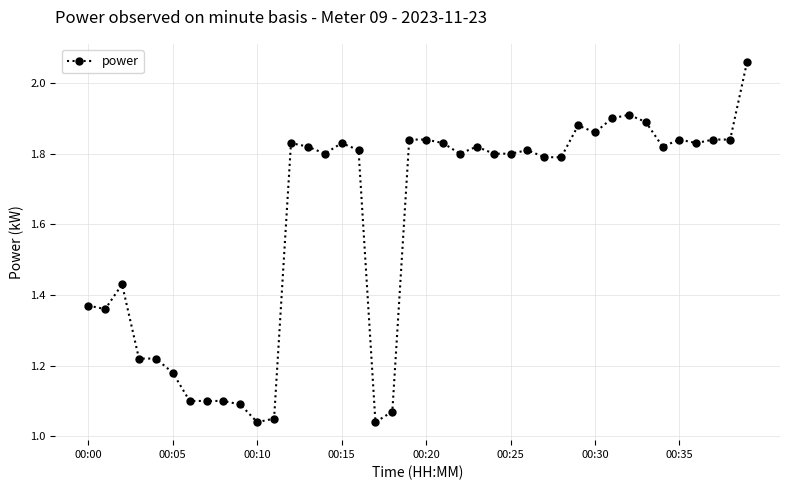

What is the difference between the second highest and minimum values?

0.9